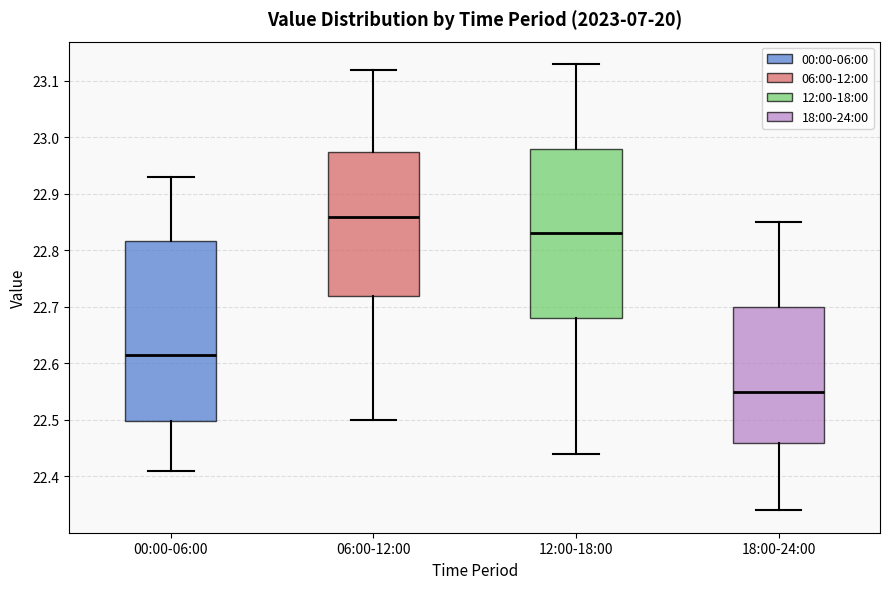

Which box's median line is the highest?

06:00-12:00